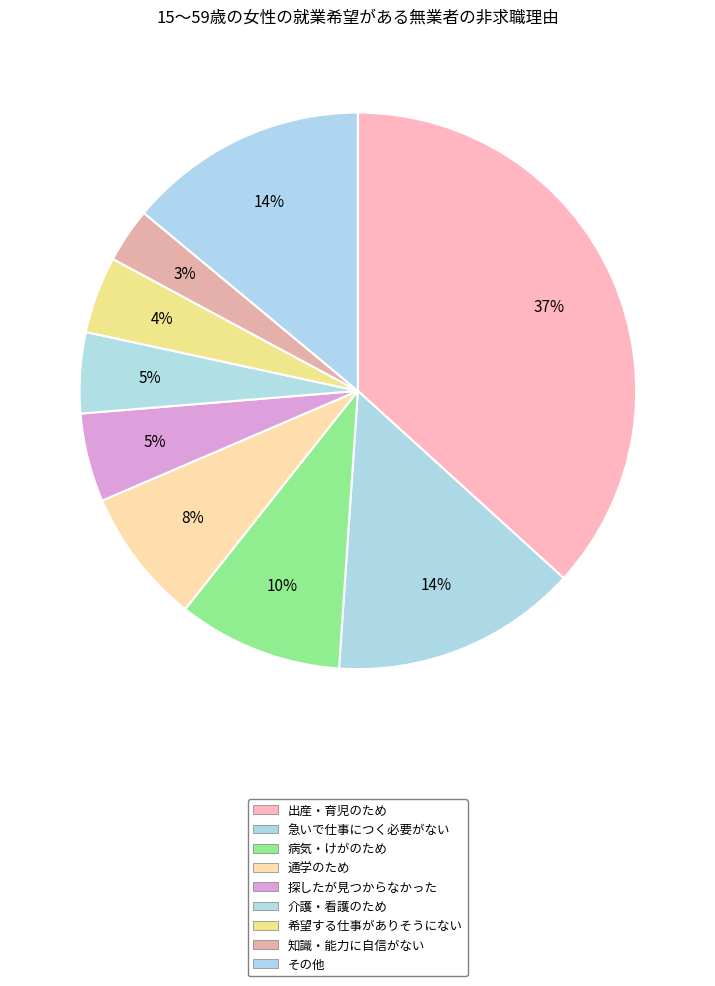

Count the number of slices in the pie.

9